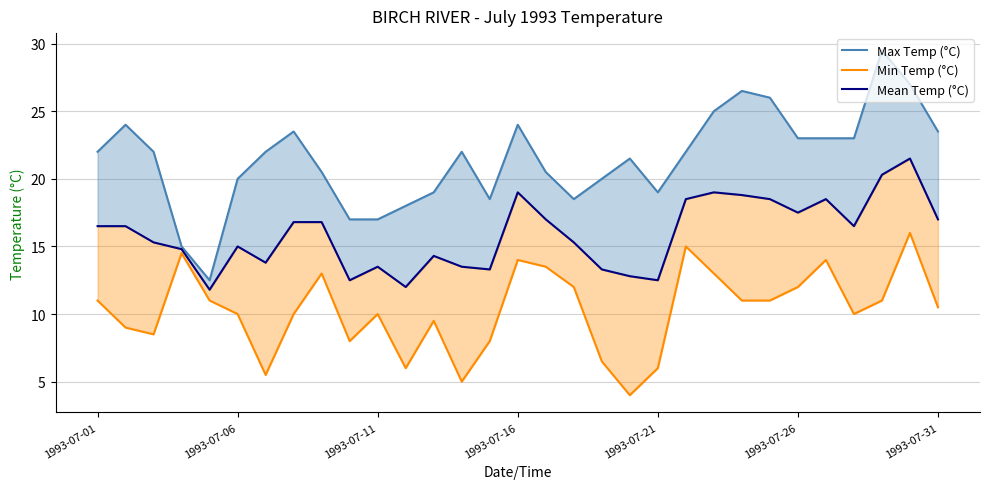

True or false: Mean Temp (°C) and Min Temp (°C) intersect in this chart.

False